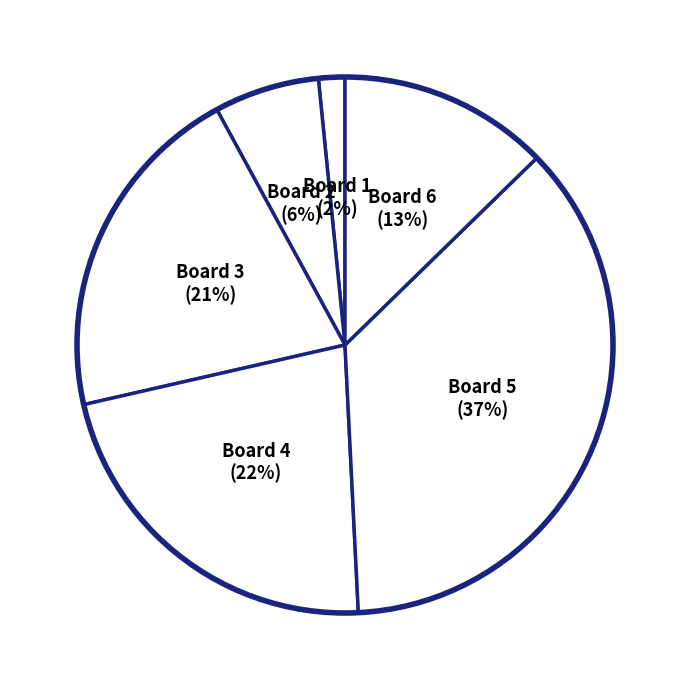

How many slices are in this pie chart?

6